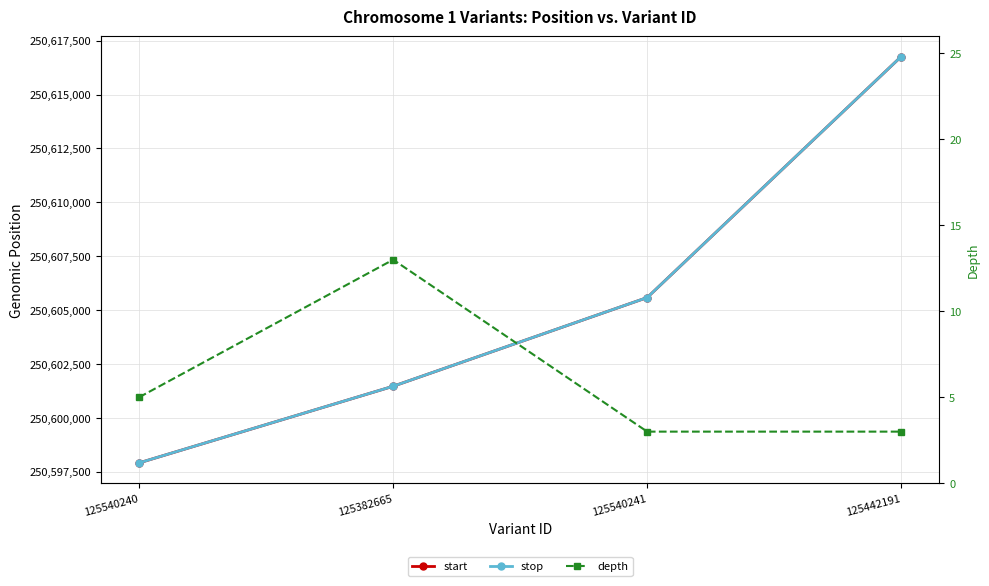

At how many categories does at least one series exceed 25802138?

4